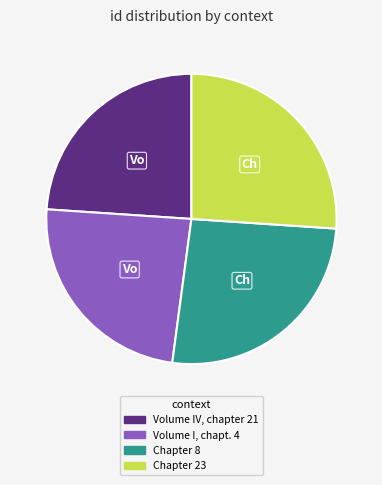

Is there any slice that represents more than half of the pie?

No